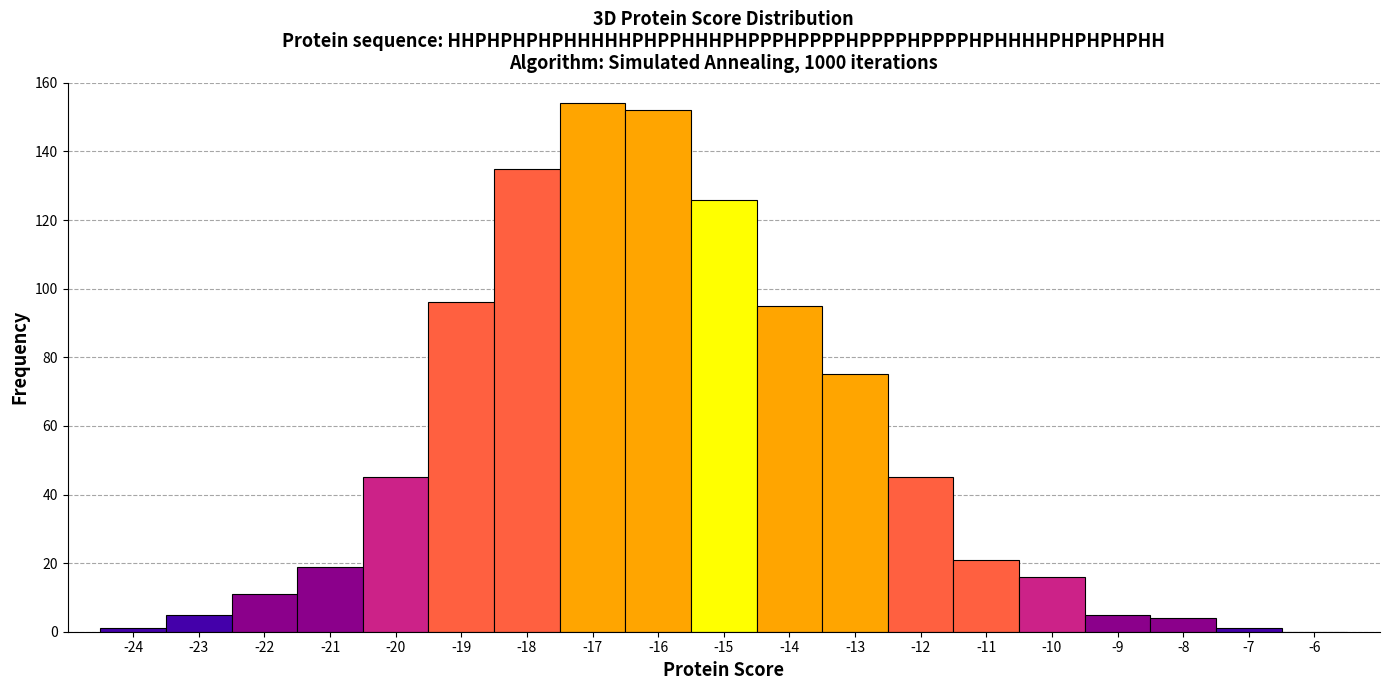

Reading left to right, list every bar in this chart as the range it spans on the x-axis followed by its height. The values are not printed on the chart, so give them approximately, as read against the axis.

-24.5 to -23.5: under 2
-23.5 to -22.5: 6
-22.5 to -21.5: 12
-21.5 to -20.5: 20
-20.5 to -19.5: 46
-19.5 to -18.5: 96
-18.5 to -17.5: 136
-17.5 to -16.5: 154
-16.5 to -15.5: 152
-15.5 to -14.5: 126
-14.5 to -13.5: 96
-13.5 to -12.5: 76
-12.5 to -11.5: 46
-11.5 to -10.5: 22
-10.5 to -9.5: 16
-9.5 to -8.5: 6
-8.5 to -7.5: 4
-7.5 to -6.5: under 2
-6.5 to -5.5: 0